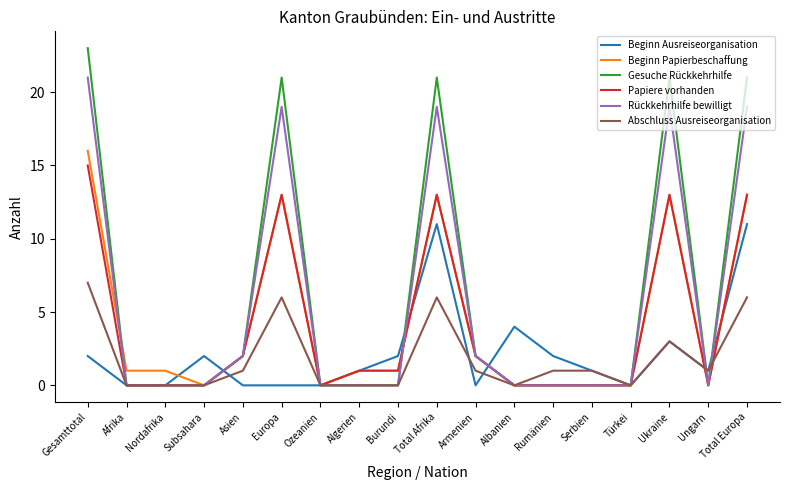

Reading right to left, what are all the values shown in this chart?

Beginn Ausreiseorganisation: Total Europa=11	Ungarn=1	Ukraine=3	Türkei=0	Serbien=1	Rumänien=2	Albanien=4	Armenien=0	Total Afrika=11	Burundi=2	Algerien=1	Ozeanien=0	Europa=0	Asien=0	Subsahara=2	Nordafrika=0	Afrika=0	Gesamttotal=2
Beginn Papierbeschaffung: Total Europa=13	Ungarn=0	Ukraine=13	Türkei=0	Serbien=0	Rumänien=0	Albanien=0	Armenien=2	Total Afrika=13	Burundi=1	Algerien=1	Ozeanien=0	Europa=13	Asien=2	Subsahara=0	Nordafrika=1	Afrika=1	Gesamttotal=16
Gesuche Rückkehrhilfe: Total Europa=21	Ungarn=0	Ukraine=21	Türkei=0	Serbien=0	Rumänien=0	Albanien=0	Armenien=2	Total Afrika=21	Burundi=0	Algerien=0	Ozeanien=0	Europa=21	Asien=2	Subsahara=0	Nordafrika=0	Afrika=0	Gesamttotal=23
Papiere vorhanden: Total Europa=13	Ungarn=0	Ukraine=13	Türkei=0	Serbien=0	Rumänien=0	Albanien=0	Armenien=2	Total Afrika=13	Burundi=1	Algerien=1	Ozeanien=0	Europa=13	Asien=2	Subsahara=0	Nordafrika=0	Afrika=0	Gesamttotal=15
Rückkehrhilfe bewilligt: Total Europa=19	Ungarn=0	Ukraine=19	Türkei=0	Serbien=0	Rumänien=0	Albanien=0	Armenien=2	Total Afrika=19	Burundi=0	Algerien=0	Ozeanien=0	Europa=19	Asien=2	Subsahara=0	Nordafrika=0	Afrika=0	Gesamttotal=21
Abschluss Ausreiseorganisation: Total Europa=6	Ungarn=1	Ukraine=3	Türkei=0	Serbien=1	Rumänien=1	Albanien=0	Armenien=1	Total Afrika=6	Burundi=0	Algerien=0	Ozeanien=0	Europa=6	Asien=1	Subsahara=0	Nordafrika=0	Afrika=0	Gesamttotal=7